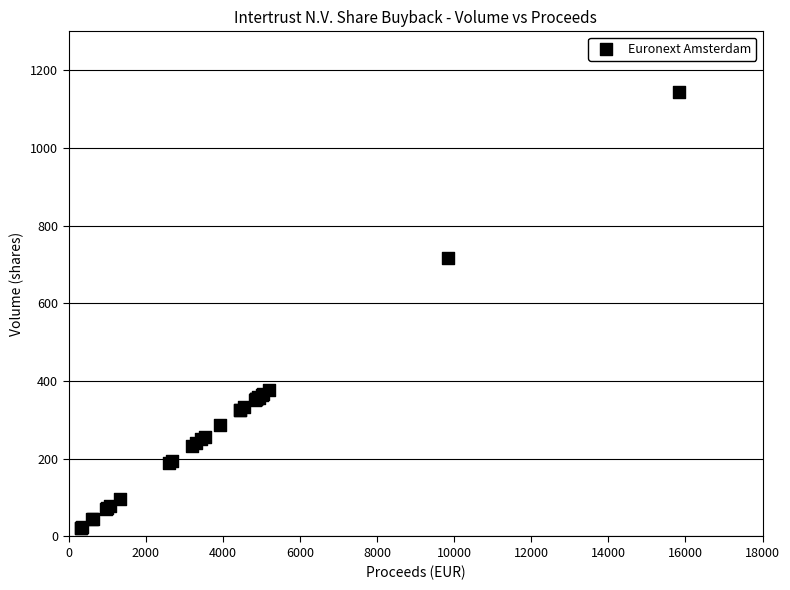

What Y value in the scatter plot is closest to 583?

717